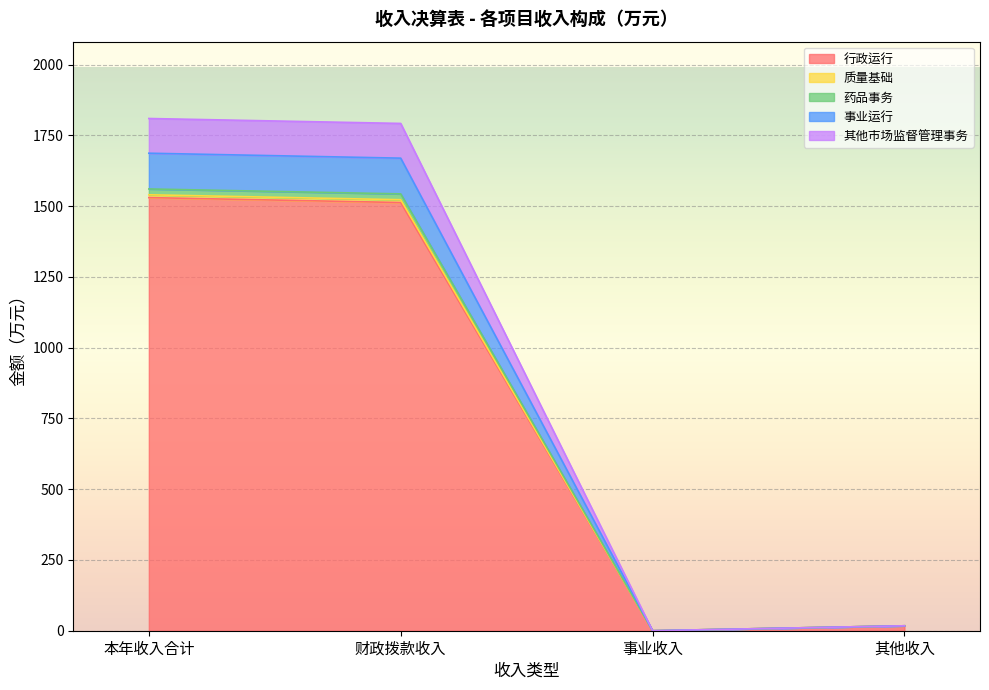

What position from the right is 本年收入合计?

4